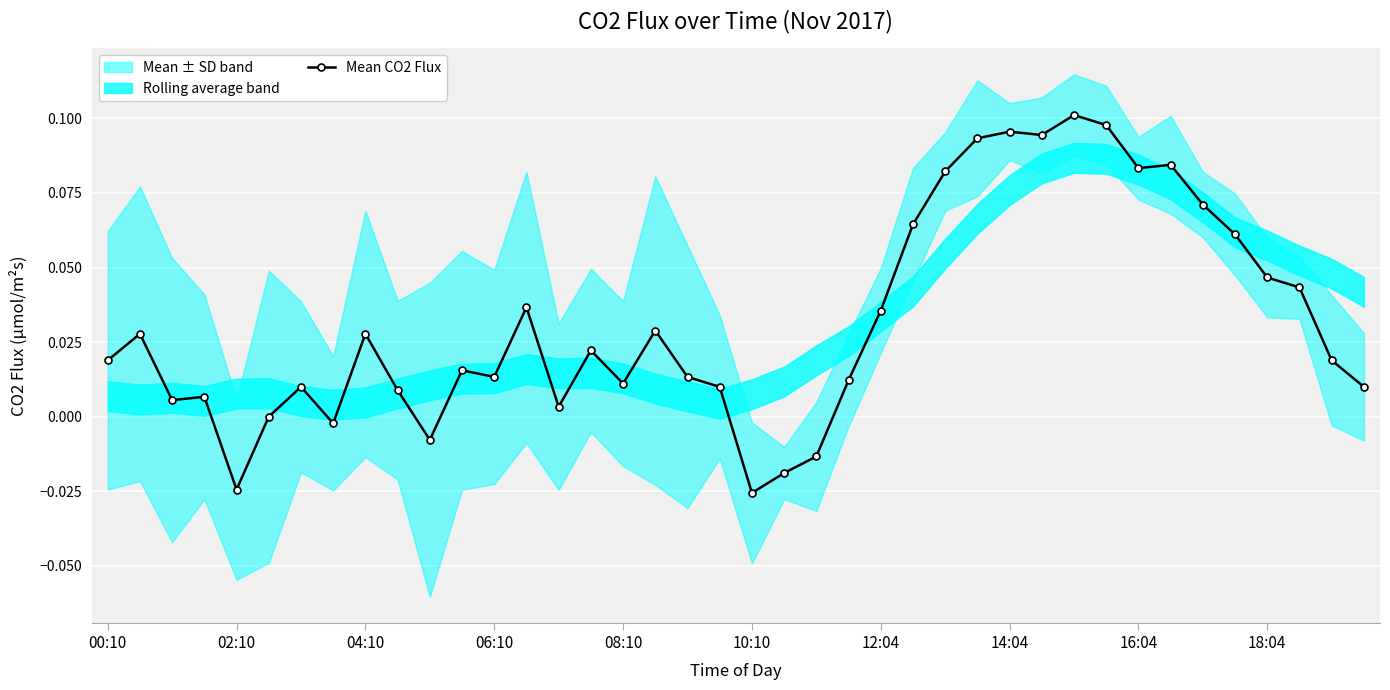

What is the maximum value shown in the chart?

0.1